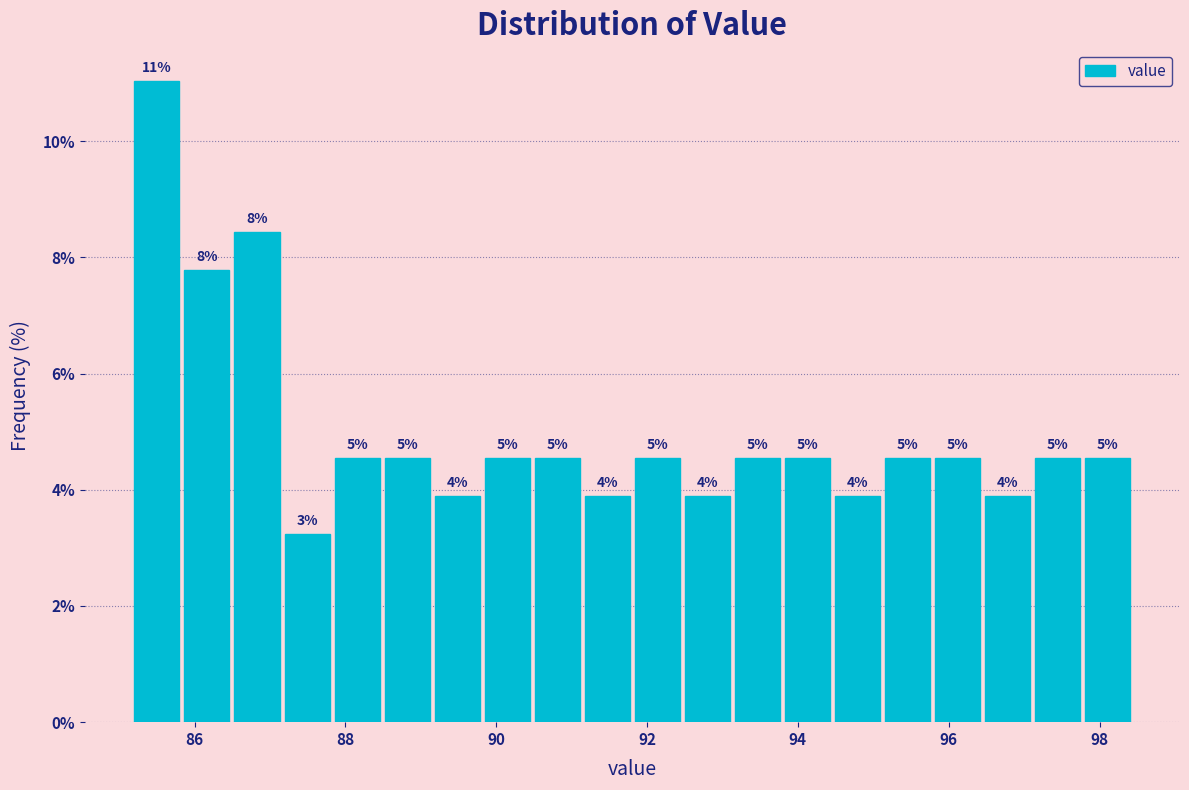

Around what value on the x-axis is the tallest bar? Give the approximate position of its centre, as read against the axis.

85.6